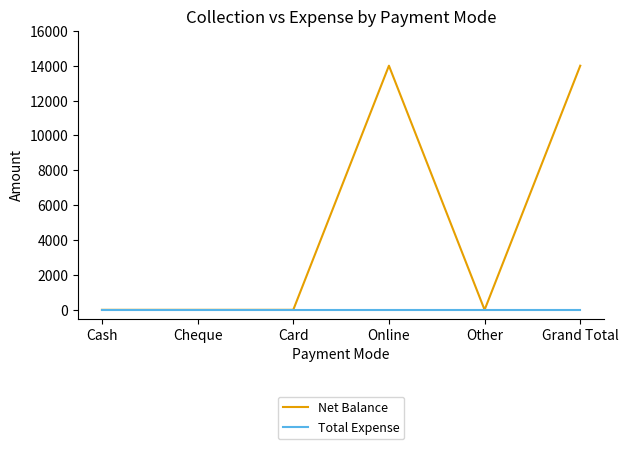

Is the value of Net Balance at Grand Total greater than the value of Total Expense at Grand Total?

Yes